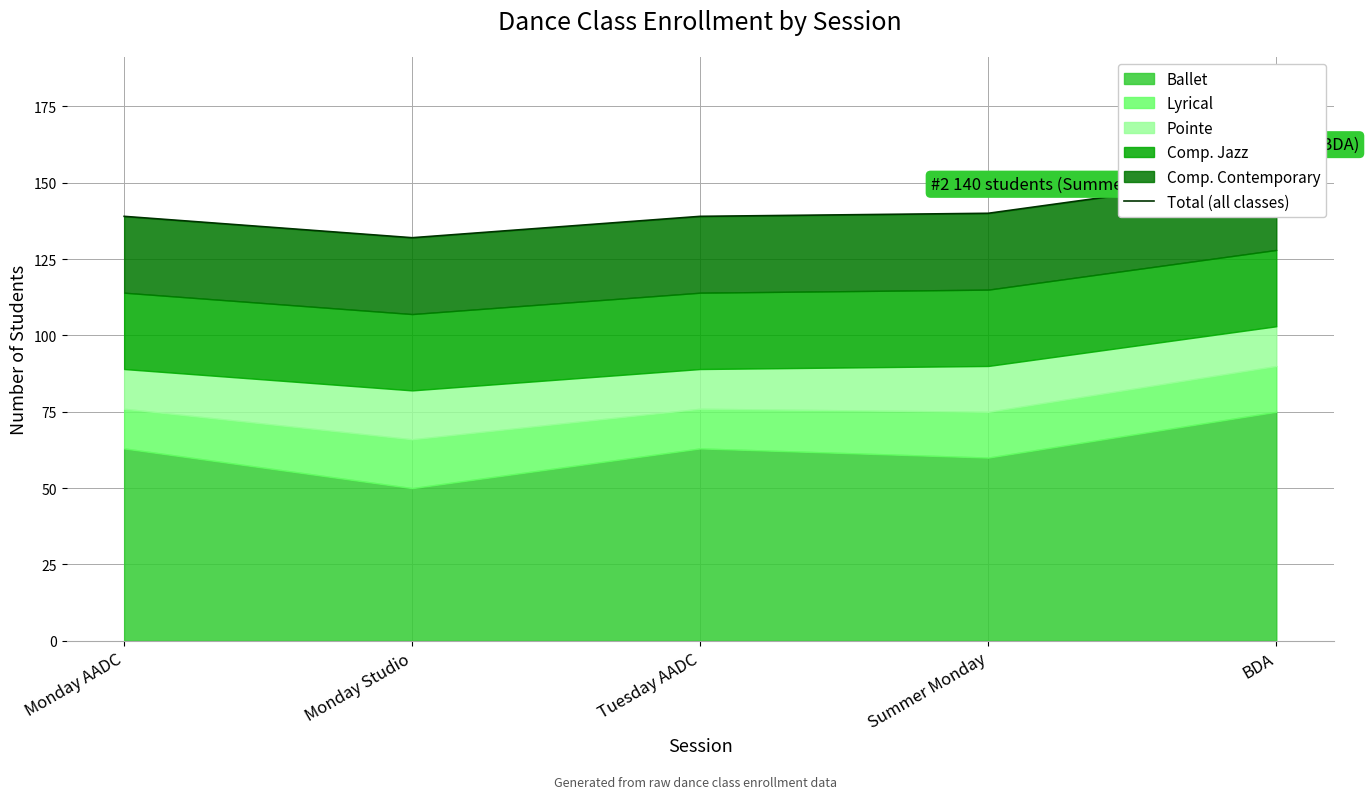

Rank the categories by value from lowest to highest.

Monday Studio, Monday AADC, Tuesday AADC, Summer Monday, BDA